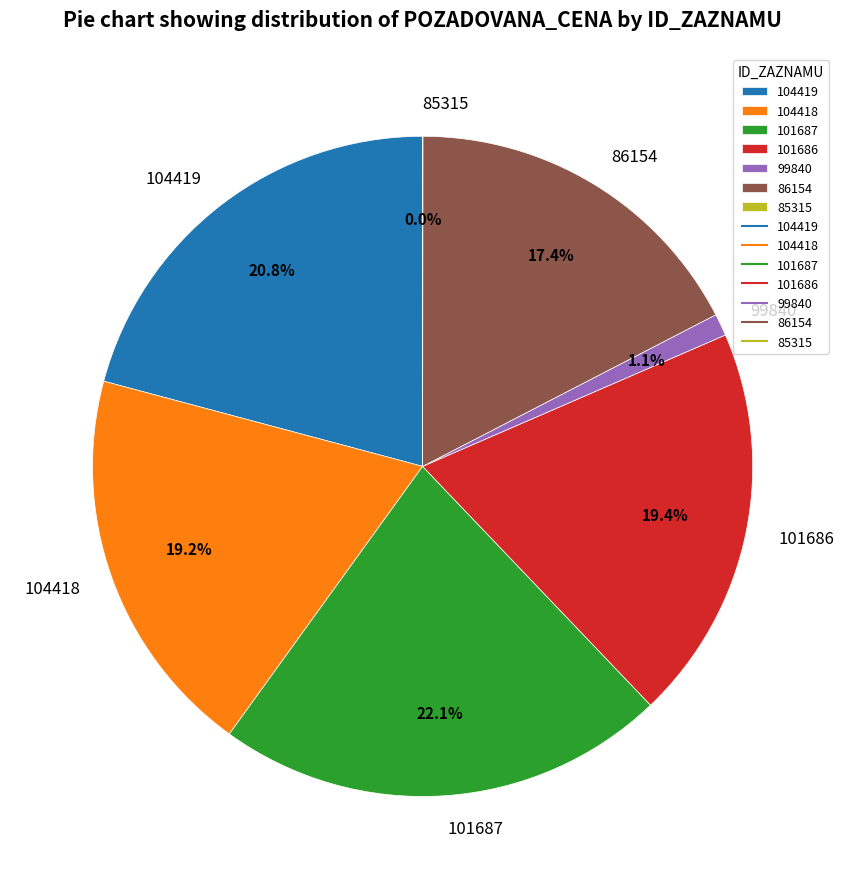

True or false: 101686 accounts for 19% of the total.

True